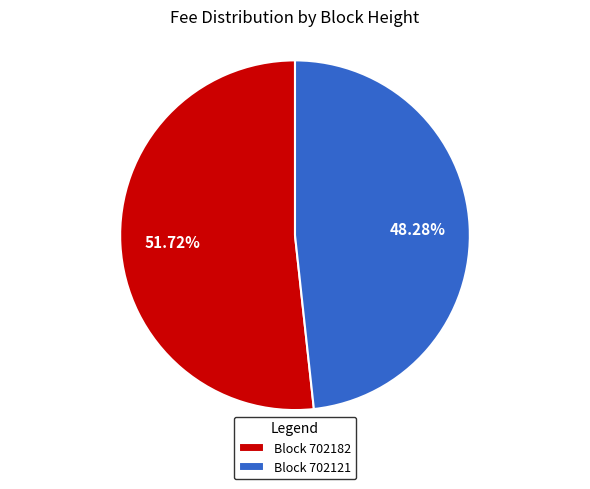

Is there a majority slice in this chart?

Yes